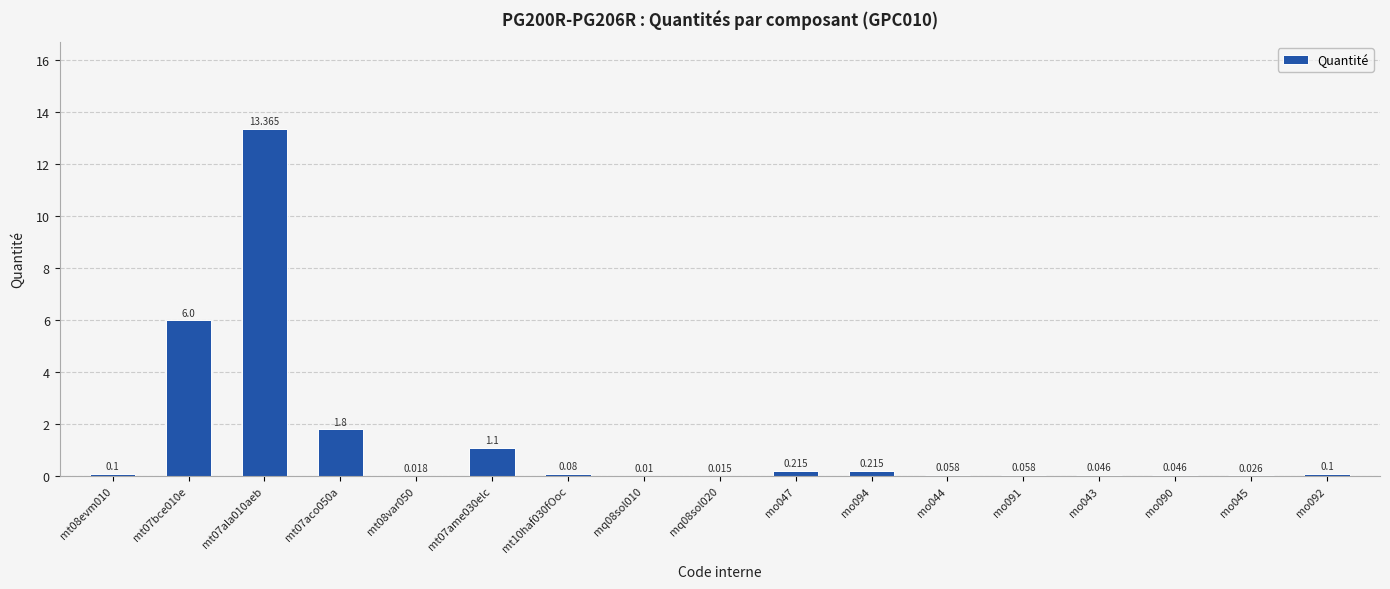

What is the greatest value displayed?

13.4